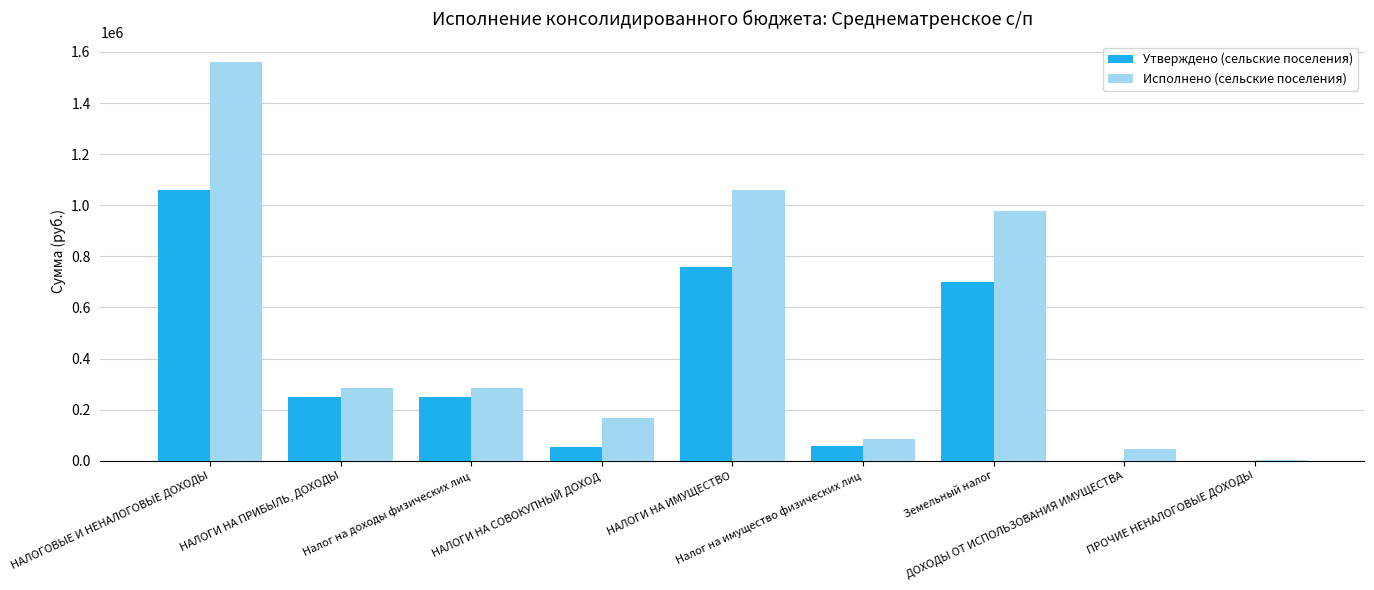

The value of Утверждено (сельские поселения) at ДОХОДЫ ОТ ИСПОЛЬЗОВАНИЯ ИМУЩЕСТВА is 0.0. True or false?

True